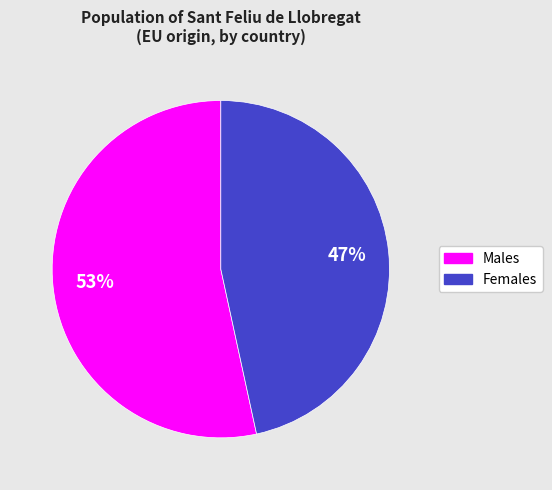

Do Females and Males together represent more than half of the pie?

Yes